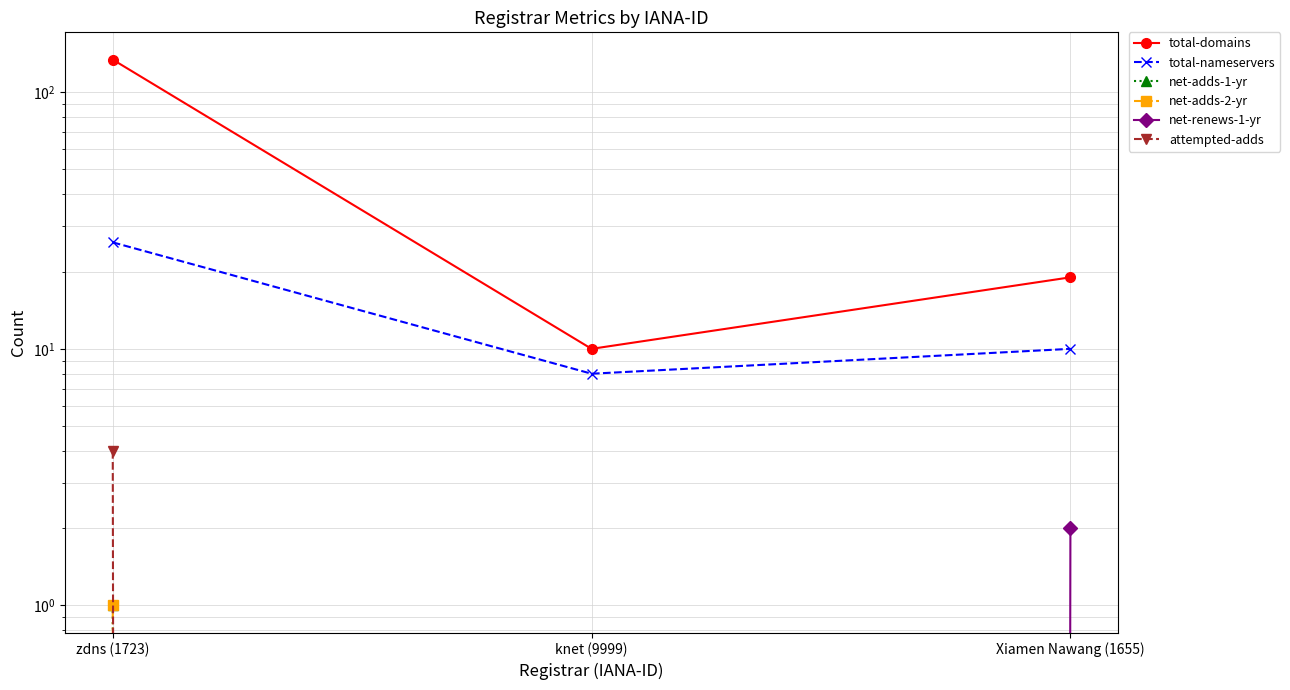

What is the difference between the total-domains values at zdns (1723) and knet (9999)?

124